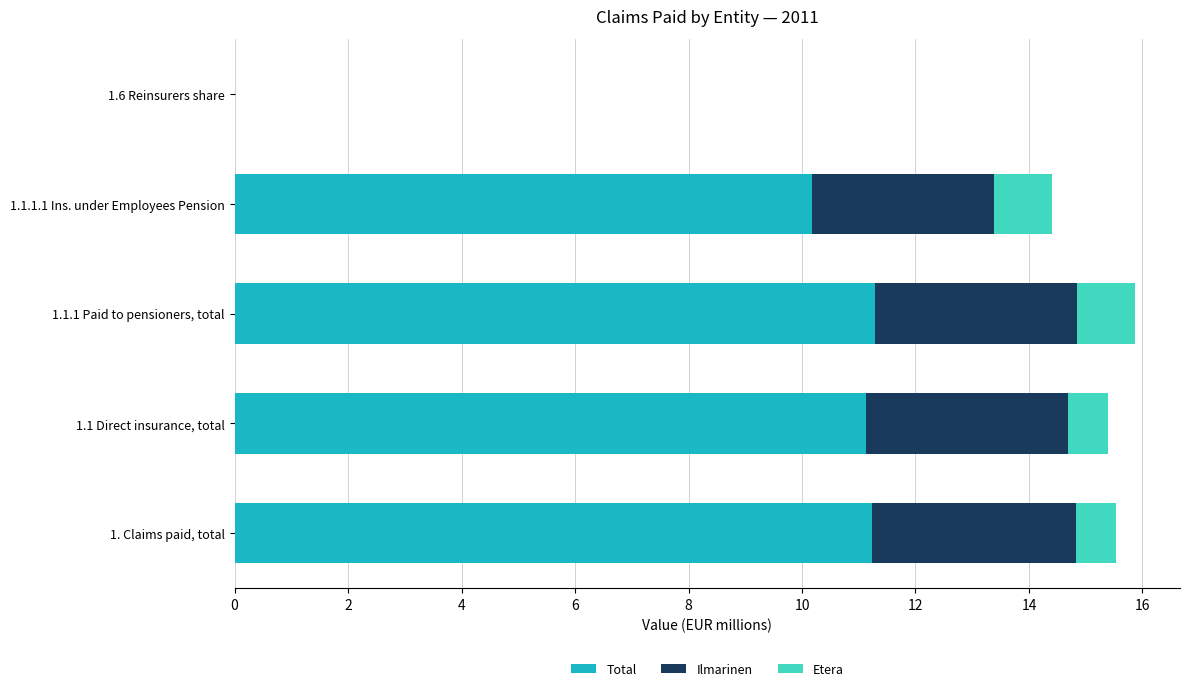

True or false: Total has a value of 0.0 at 1.6 Reinsurers share.

True